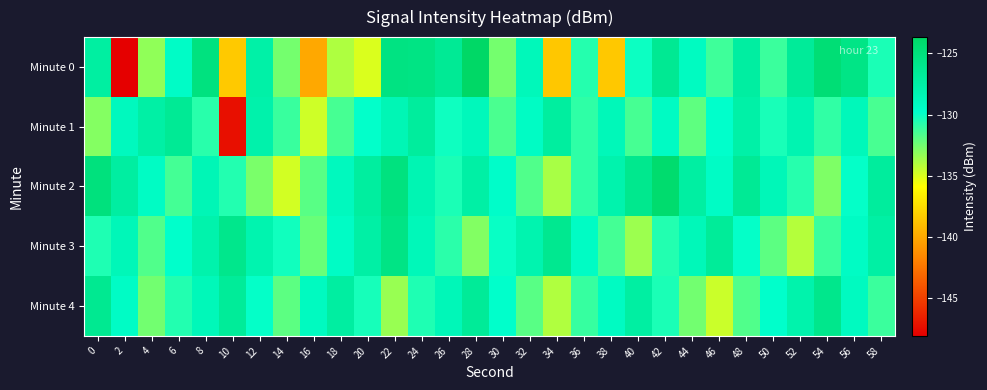

List the series in order of their peak value, lowest first.

Minute 1, Minute 4, Minute 3, Minute 2, Minute 0